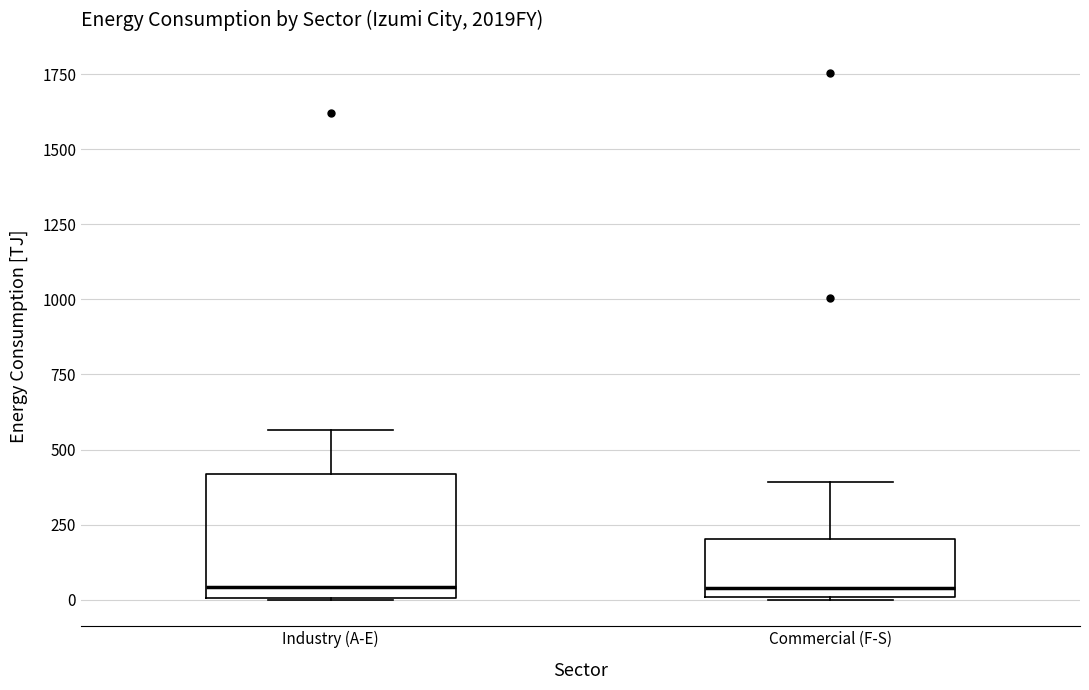

Reading left to right, transcribe this box plot: for each box, give where its median line is, the range the box spans, and where its two whiskers end, as read against the y-axis. The values are not printed on the chart, so give them approximately, as read against the axis.

Industry (A-E): median 50, box 0 to 400, whiskers 0 to 550
Commercial (F-S): median 50, box 0 to 200, whiskers 0 to 400